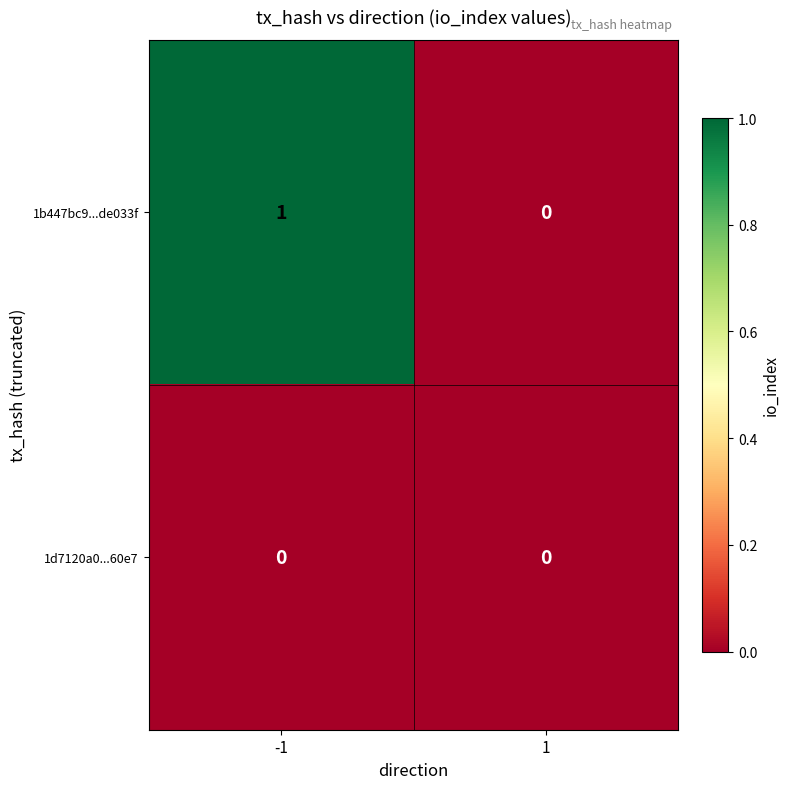

Which series has the widest spread of values?

1b447bc9...de033f